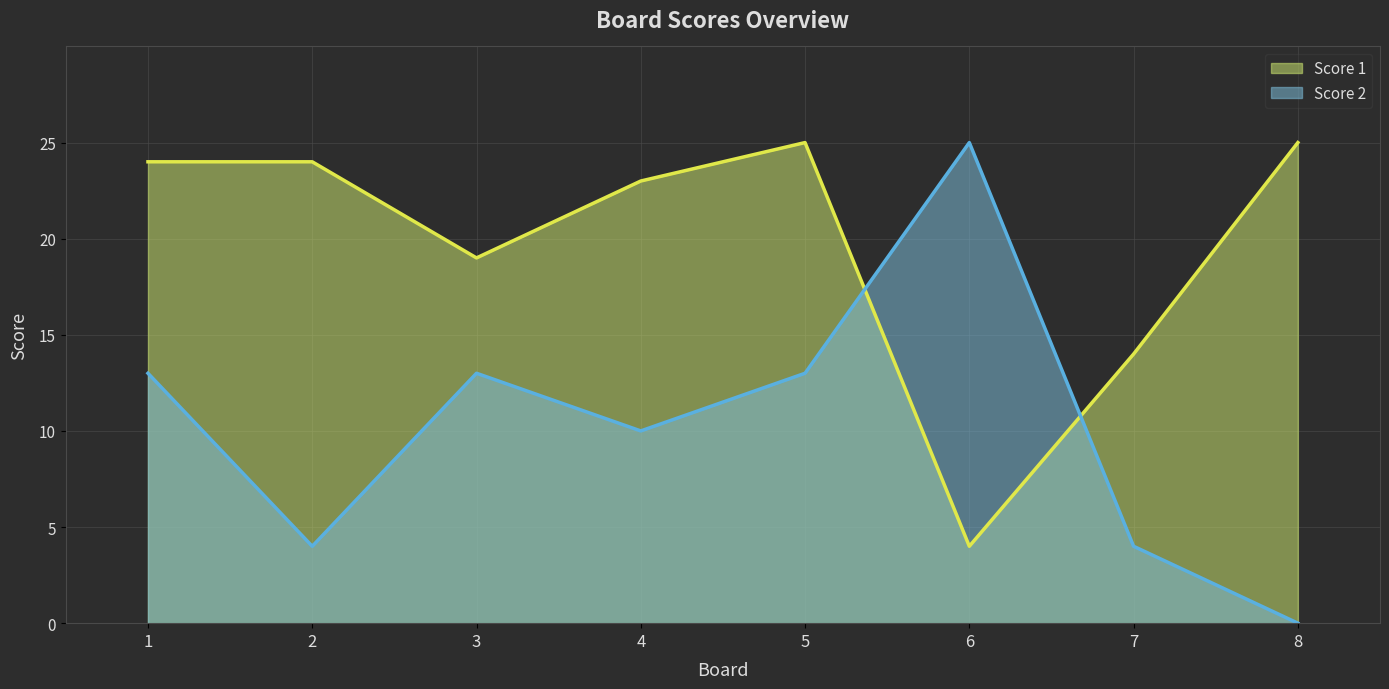

Which has a higher value, 4 or 3?

4